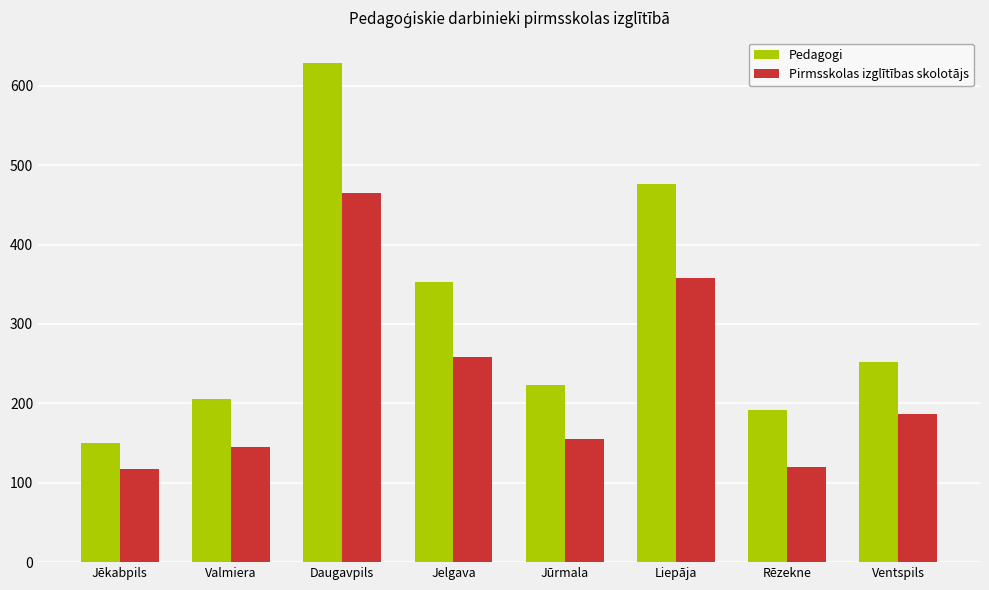

What is the approximate value of Pirmsskolas izglītības skolotājs at Ventspils, to the nearest 10?

190